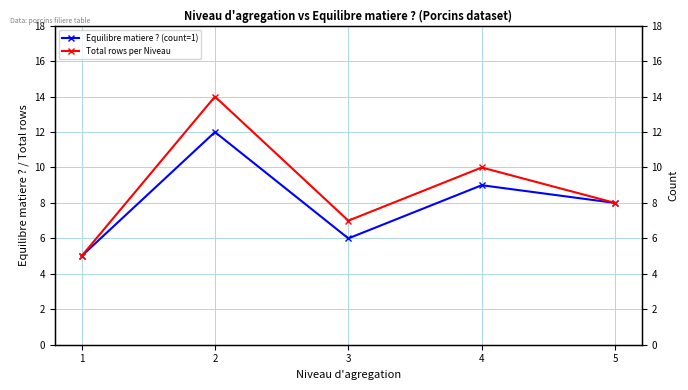

What is the value of the Equilibre matiere ? (count=1) point at the 5th from the left?

8